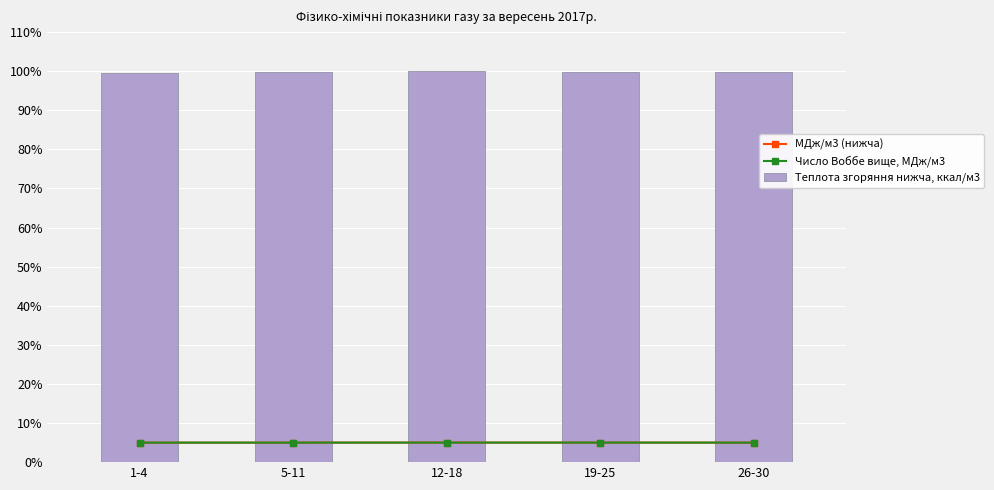

What is the sum of all Теплота згоряння нижча, ккал/м3 values?

499.0